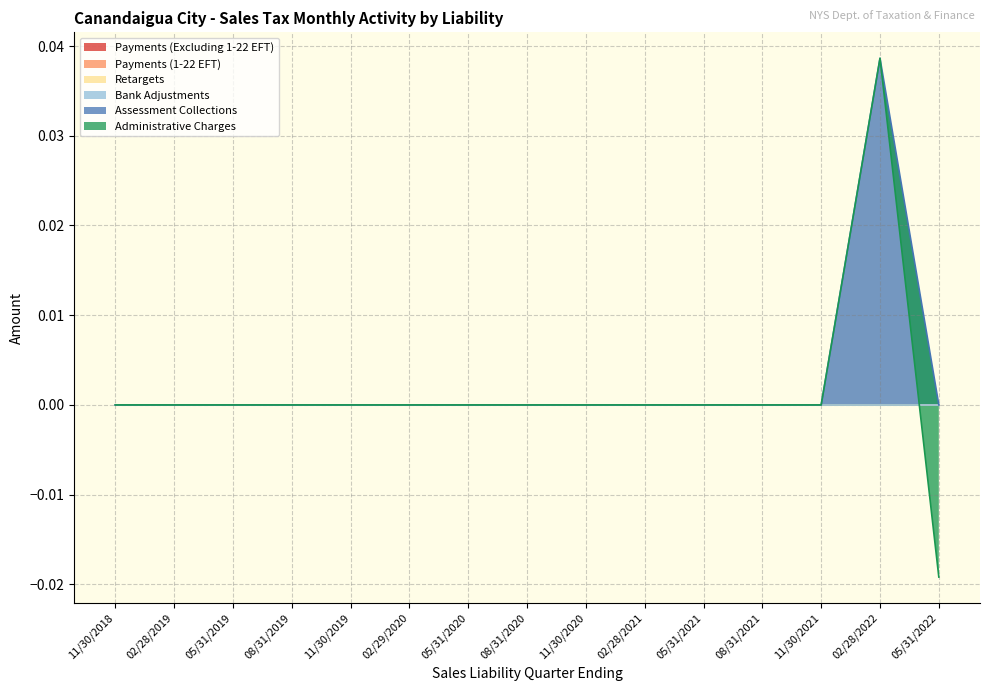

Which series has the largest total across all categories?

Assessment Collections